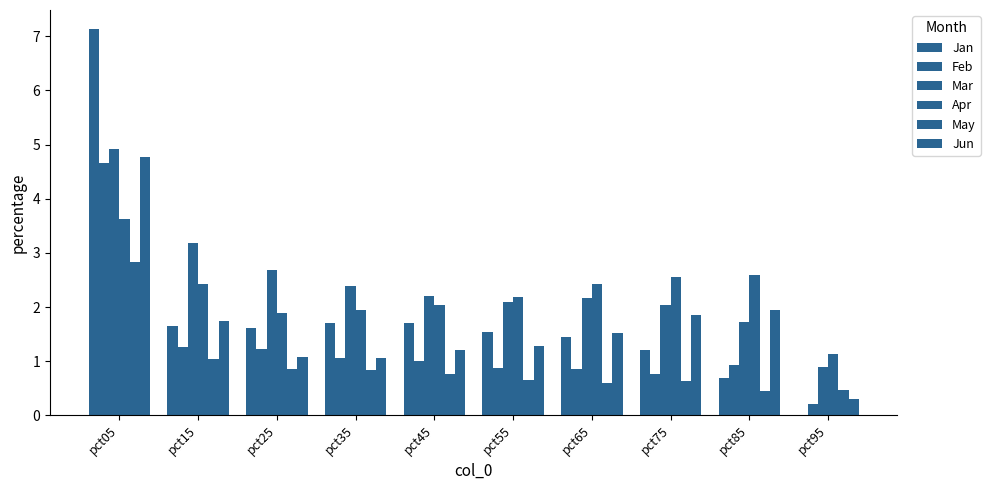

How many data points in Jan are above 1?

8